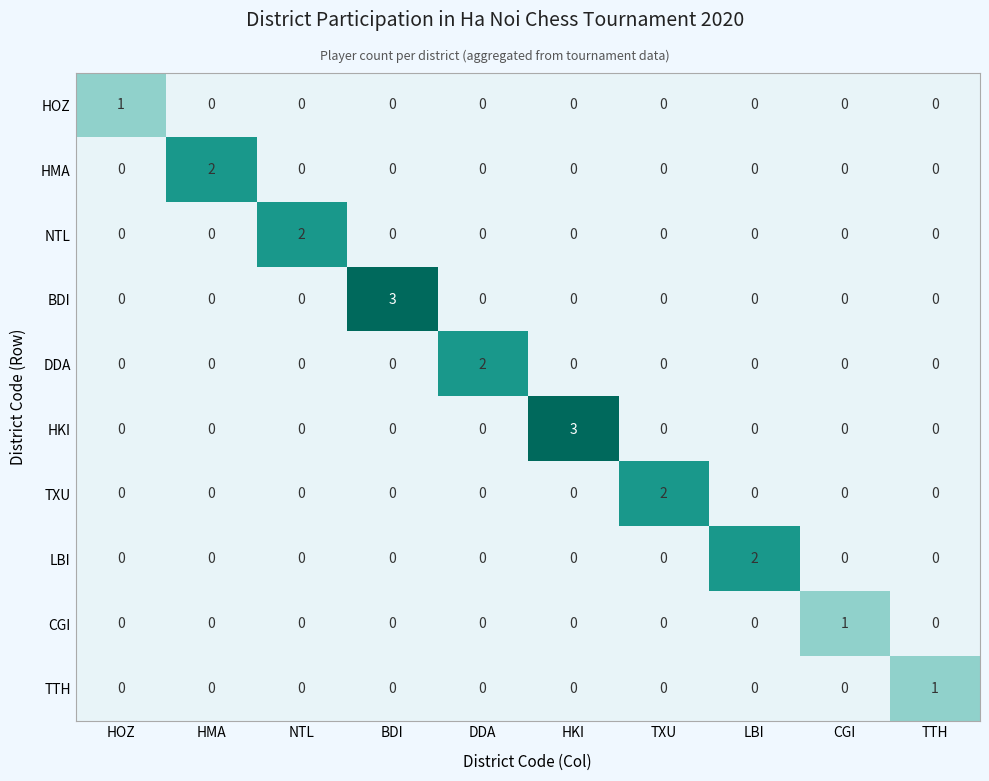

Count the NTL values in the range 0 to 1.

9